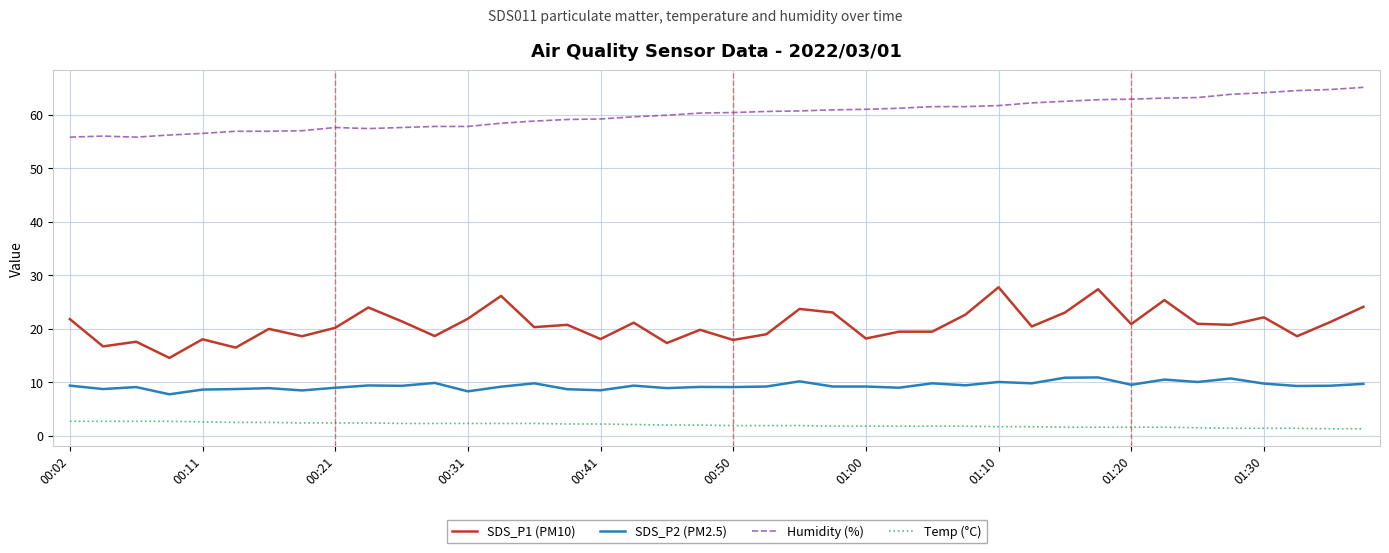

Which series has the widest spread of values?

SDS_P1 (PM10)